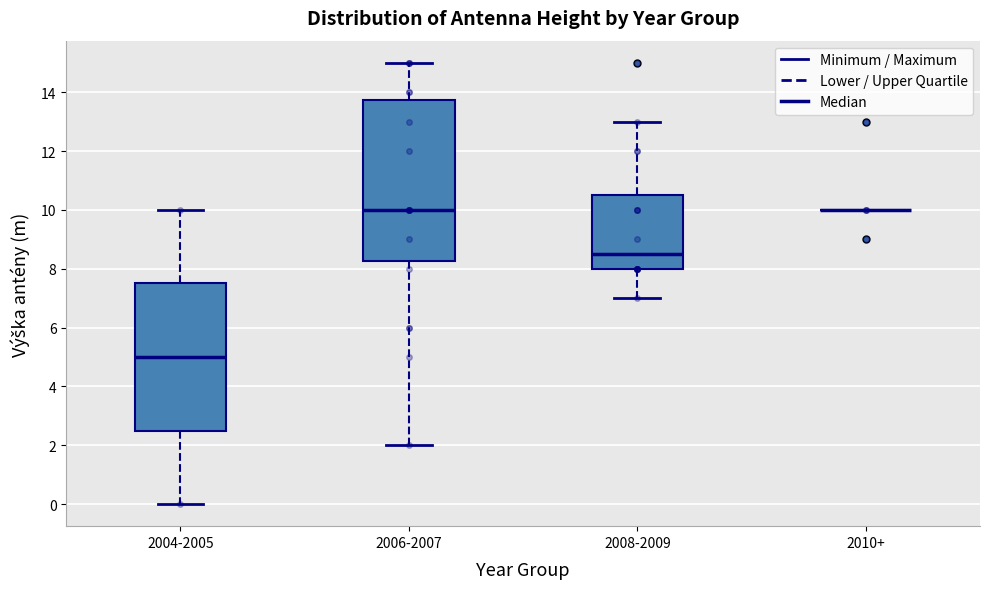

Where is the upper edge of the box for 2006-2007 on the y-axis? The values are not printed on the chart, so give them approximately, as read against the axis.

13.8